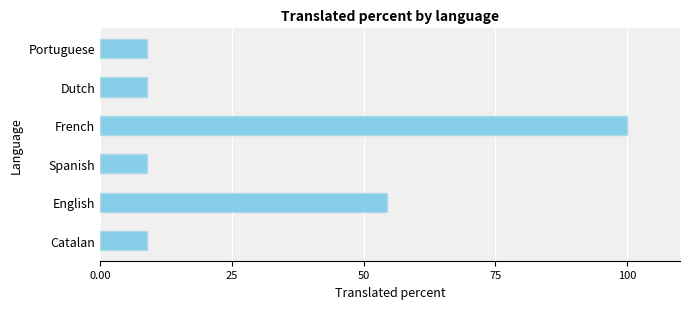

How many distinct data groups are displayed?

1